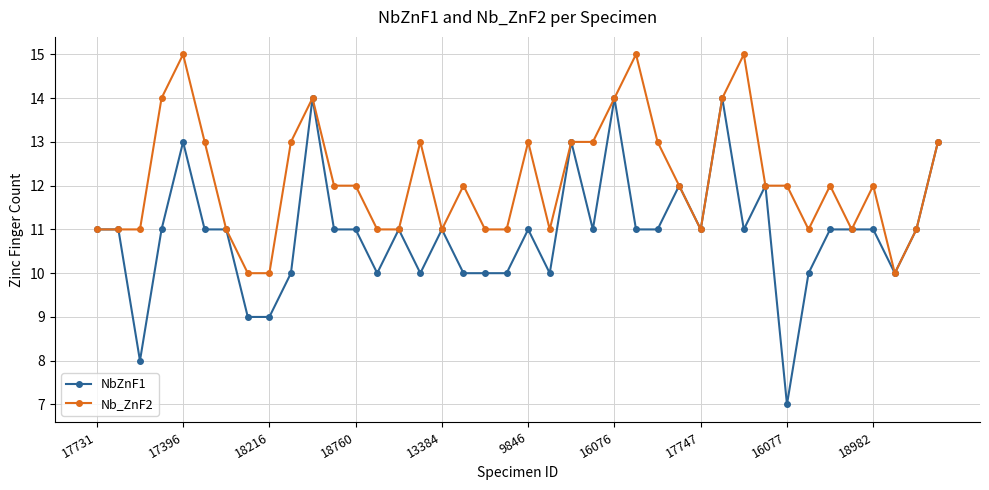

List the series in order of their overall mean, lowest first.

NbZnF1, Nb_ZnF2